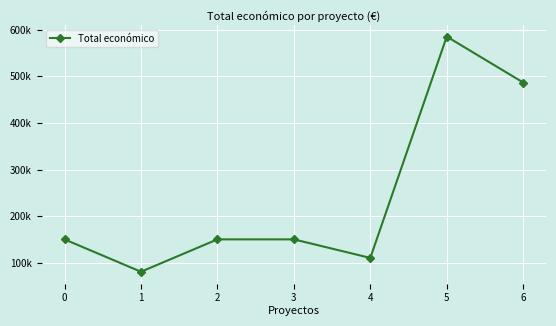

Does the chart have visible grid lines?

Yes